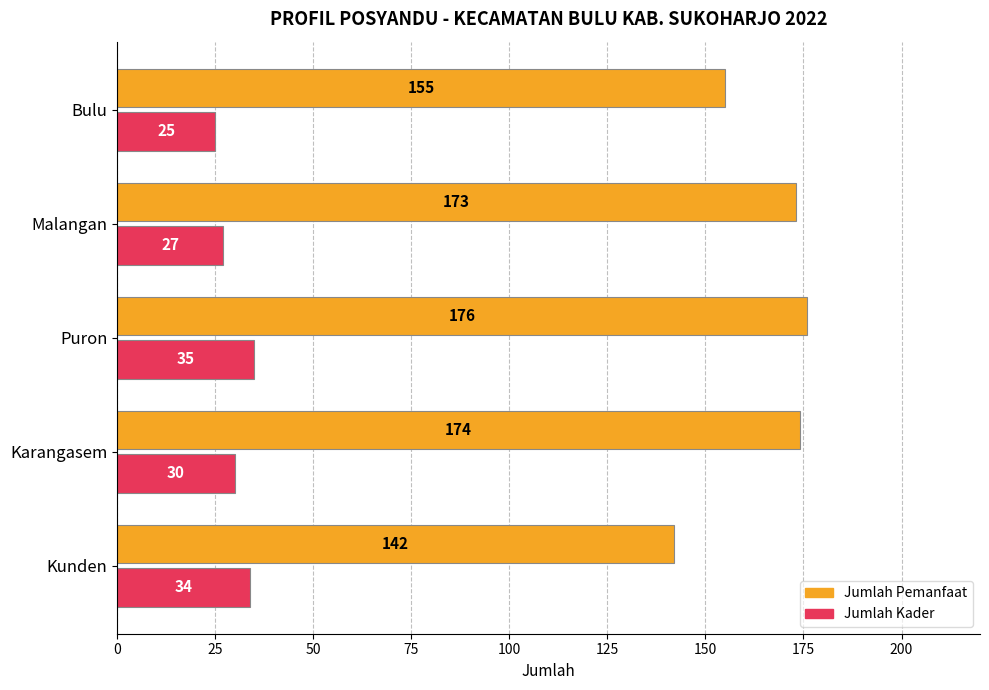

What is the average value of the Jumlah Kader series?

30